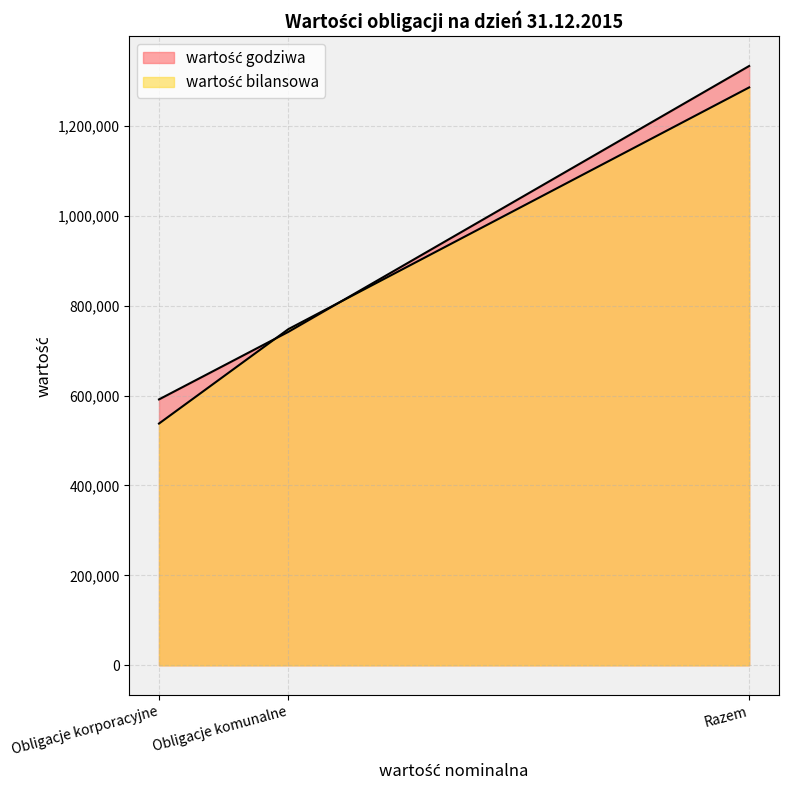

What is the maximum value for wartość bilansowa?

1285396